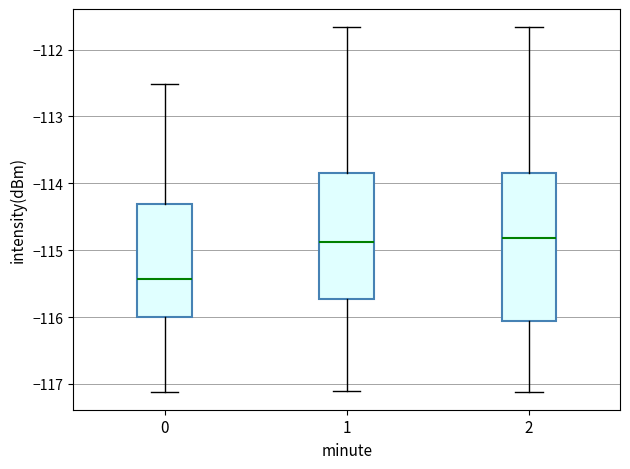

Where does the median line of the box at x = 0 sit on the y-axis? The values are not printed on the chart, so give them approximately, as read against the axis.

-115.4